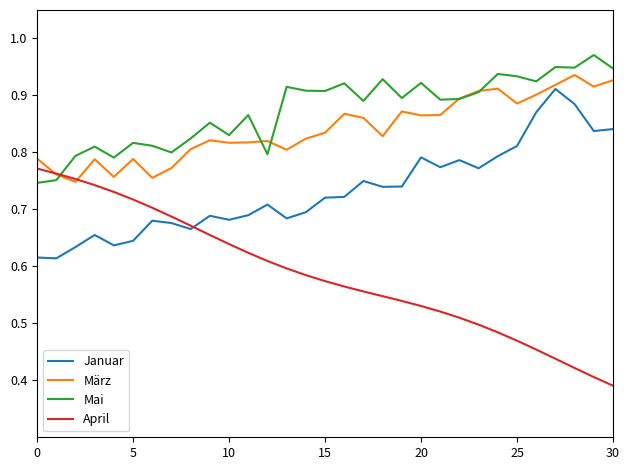

True or false: Januar and Mai cross at least once.

False